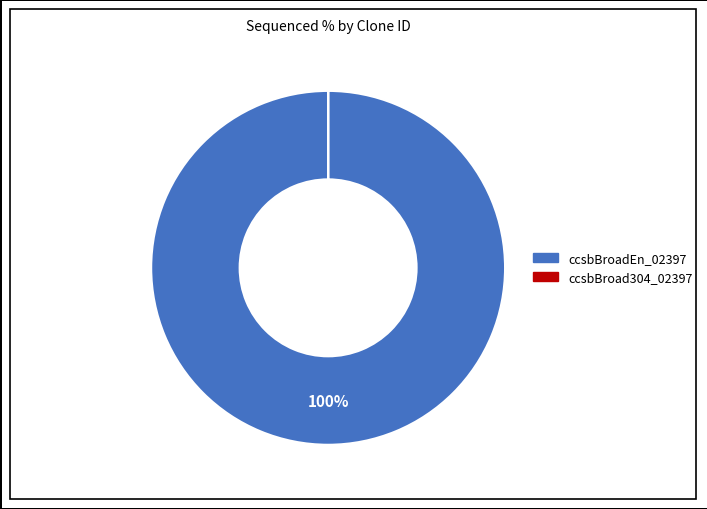

The ccsbBroadEn_02397 slice represents 100% of the pie. True or false?

True